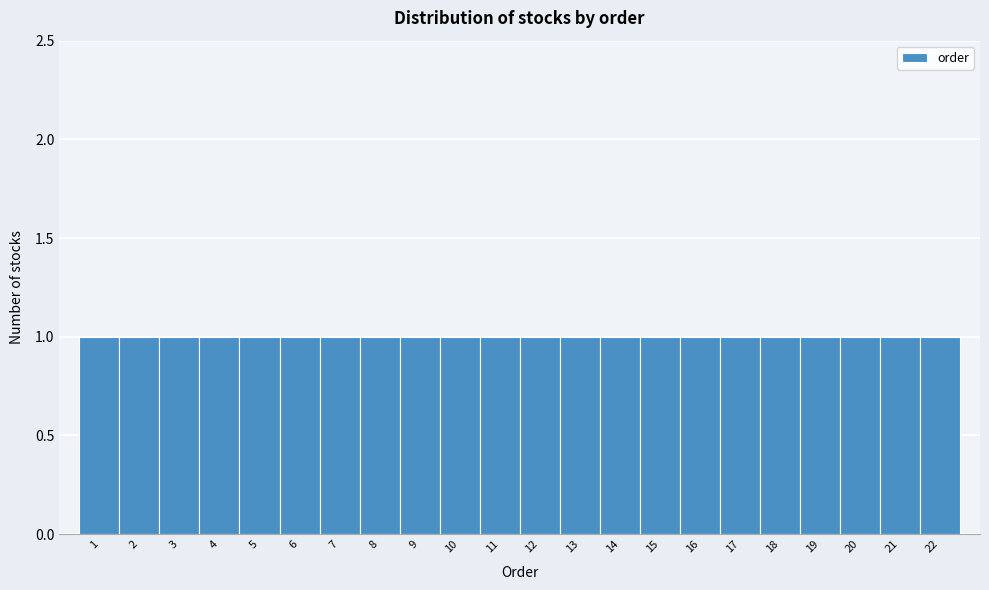

Reading left to right, transcribe this chart: for each bar, give the range it covers on the x-axis and its height. The values are not printed on the chart, so give them approximately, as read against the axis.

0.5 to 1.5: 1
1.5 to 2.5: 1
2.5 to 3.5: 1
3.5 to 4.5: 1
4.5 to 5.5: 1
5.5 to 6.5: 1
6.5 to 7.5: 1
7.5 to 8.5: 1
8.5 to 9.5: 1
9.5 to 10.5: 1
10.5 to 11.5: 1
11.5 to 12.5: 1
12.5 to 13.5: 1
13.5 to 14.5: 1
14.5 to 15.5: 1
15.5 to 16.5: 1
16.5 to 17.5: 1
17.5 to 18.5: 1
18.5 to 19.5: 1
19.5 to 20.5: 1
20.5 to 21.5: 1
21.5 to 22.5: 1